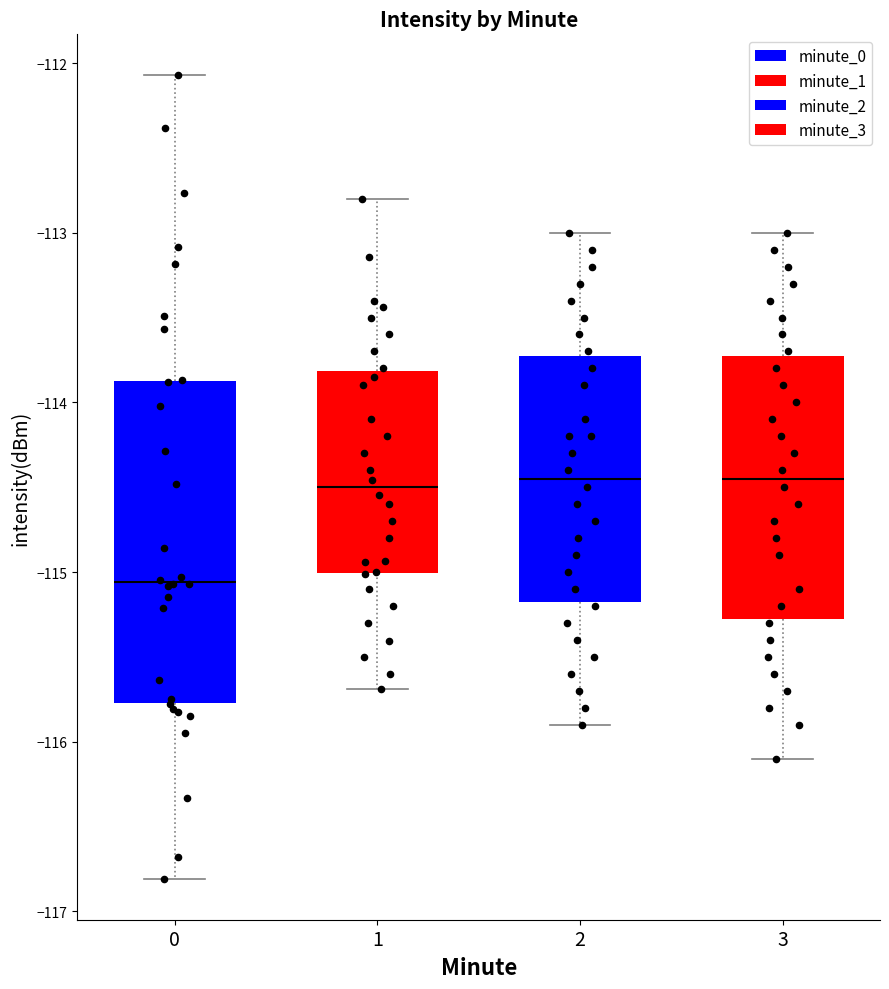

Where does the upper whisker of the box at x = 1 end on the y-axis? The values are not printed on the chart, so give them approximately, as read against the axis.

-112.8